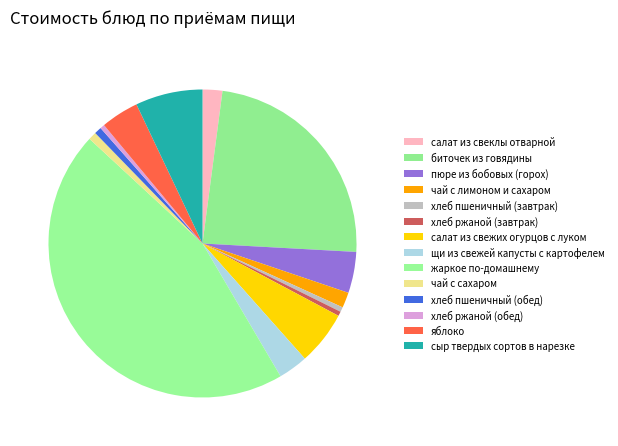

What is the change in value from салат из свеклы отварной to хлеб пшеничный (завтрак)?

-3.8